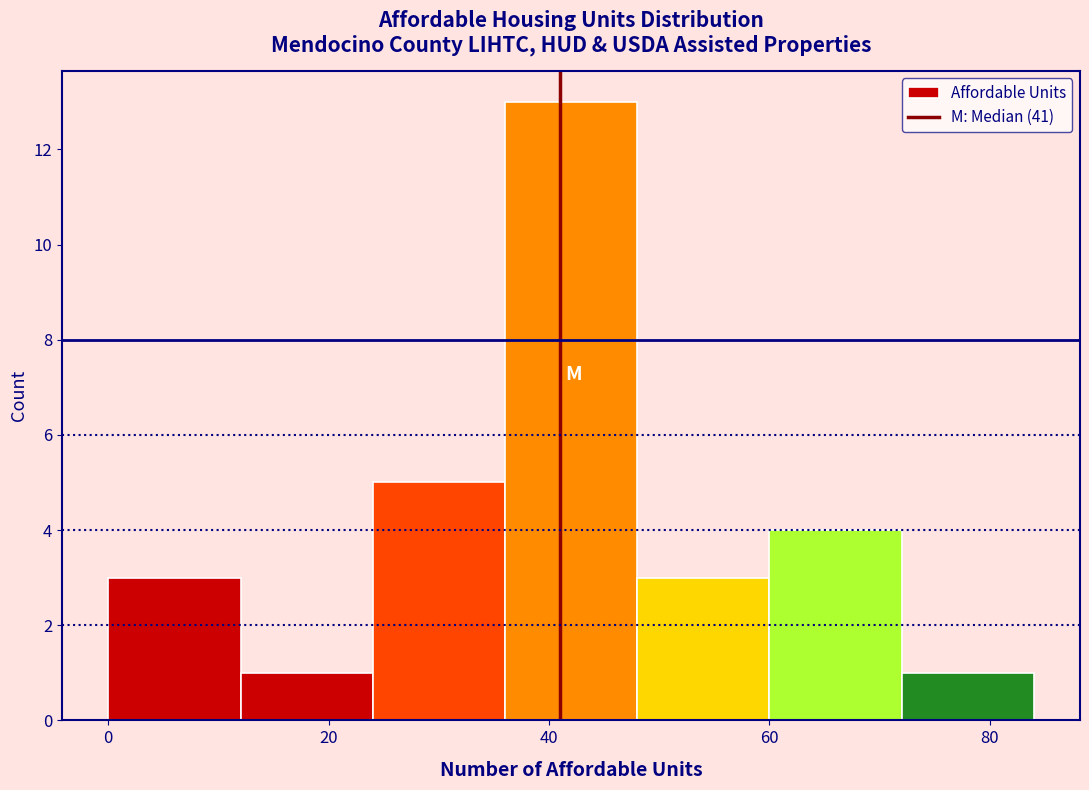

Reading left to right, list every bar in this chart as the range it spans on the x-axis followed by its height. The values are not printed on the chart, so give them approximately, as read against the axis.

0 to 12: 3
12 to 24: 1
24 to 36: 5
36 to 48: 13
48 to 60: 3
60 to 72: 4
72 to 84: 1